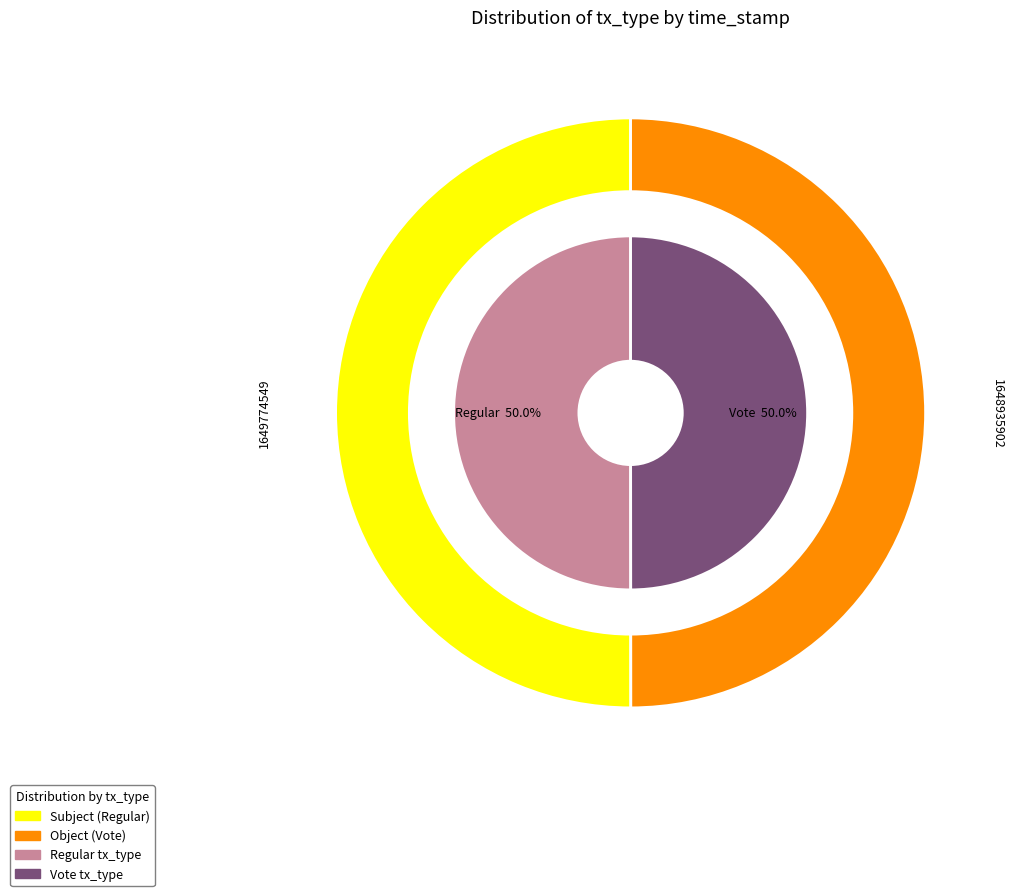

To the nearest percent, what portion does Vote represent?

50%